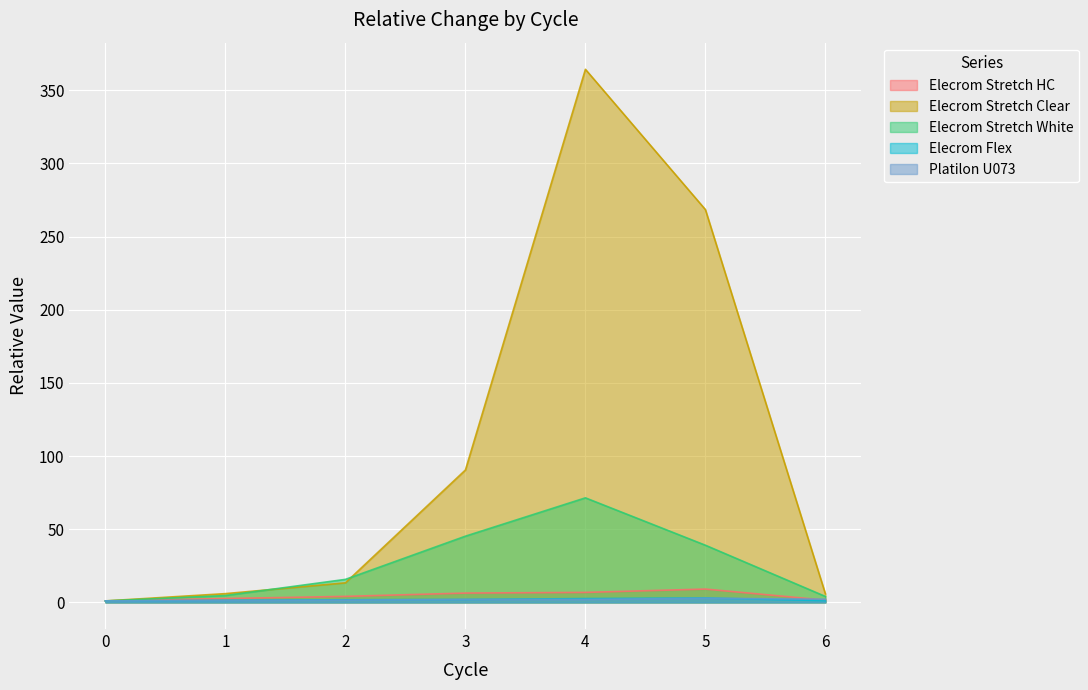

Reading left to right, what are all the values shown in this chart?

Elecrom Stretch HC: 0=1.0	1=2.6	2=4.1	3=6.4	4=6.8	5=9.1	6=1.5
Elecrom Stretch Clear: 0=1.0	1=6.0	2=13.4	3=90.5	4=364.3	5=268.4	6=5.8
Elecrom Stretch White: 0=1.0	1=4.7	2=15.7	3=45.2	4=71.4	5=39.0	6=4.0
Elecrom Flex: 0=1.0	1=1.4	2=1.8	3=2.0	4=2.6	5=3.0	6=1.2
Platilon U073: 0=1.0	1=1.3	2=1.5	3=2.0	4=2.0	5=2.8	6=2.2